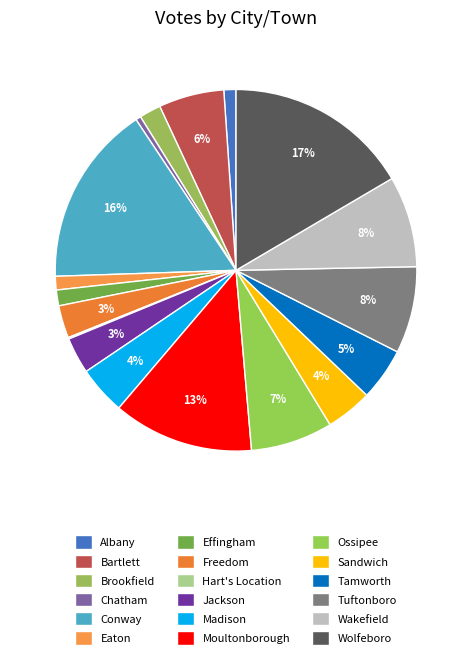

Do Chatham and Effingham together represent more than half of the pie?

No